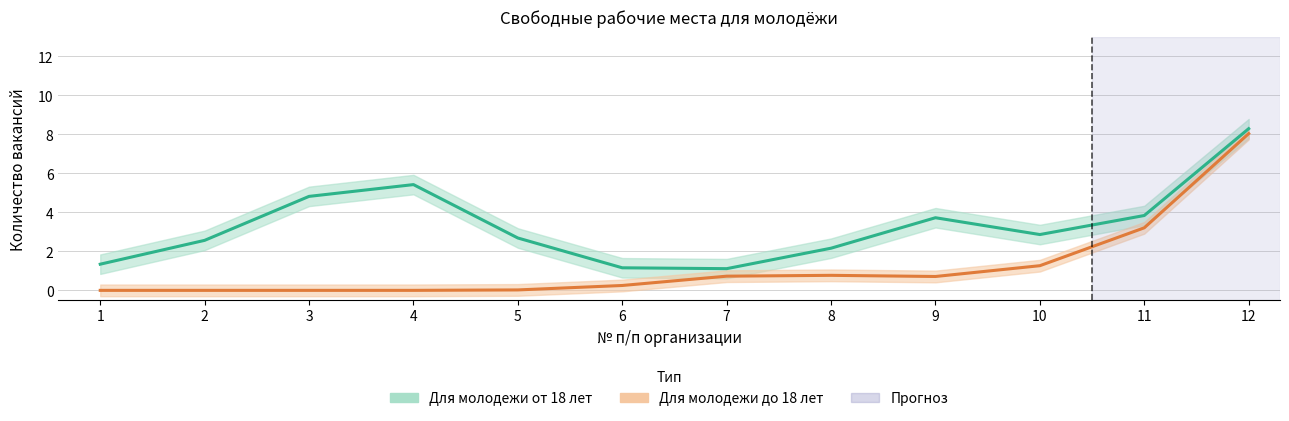

In Для молодежи от 18 лет, how many points are lower than both neighbors (excluding endpoints)?

1